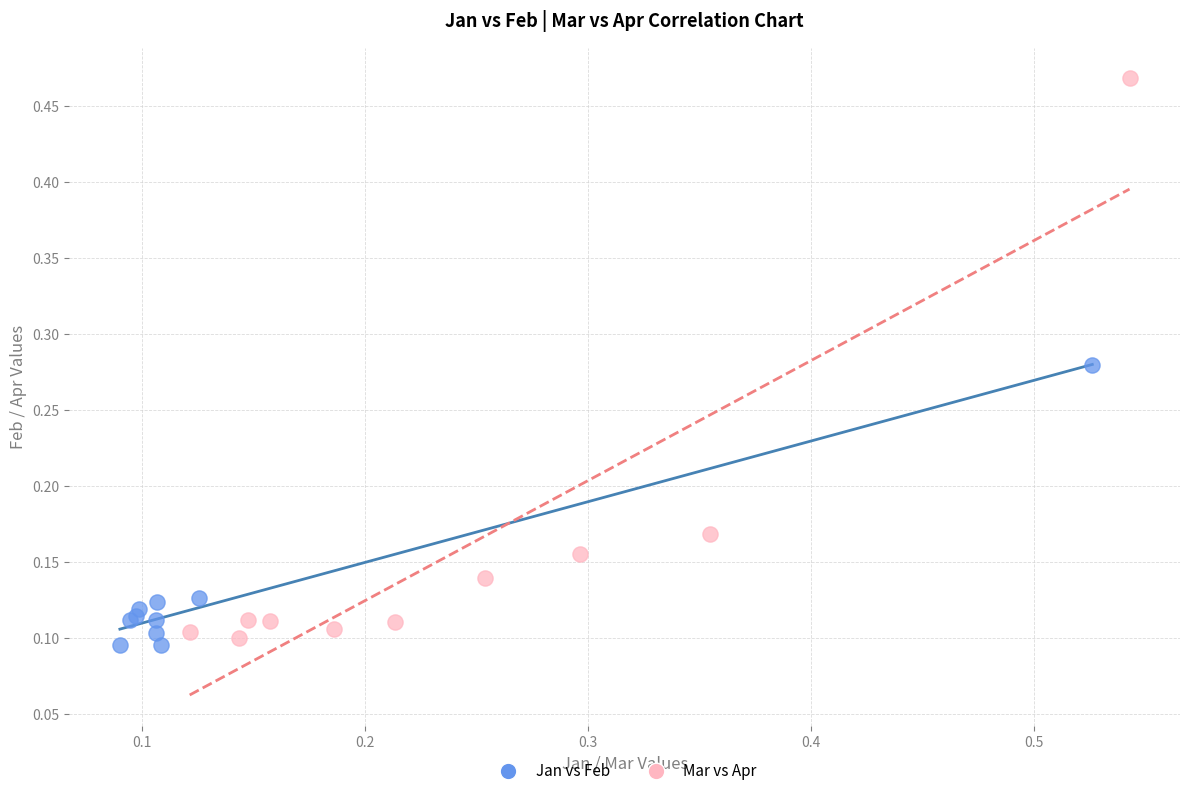

What are all the series names shown in the legend?

Jan vs Feb, Mar vs Apr